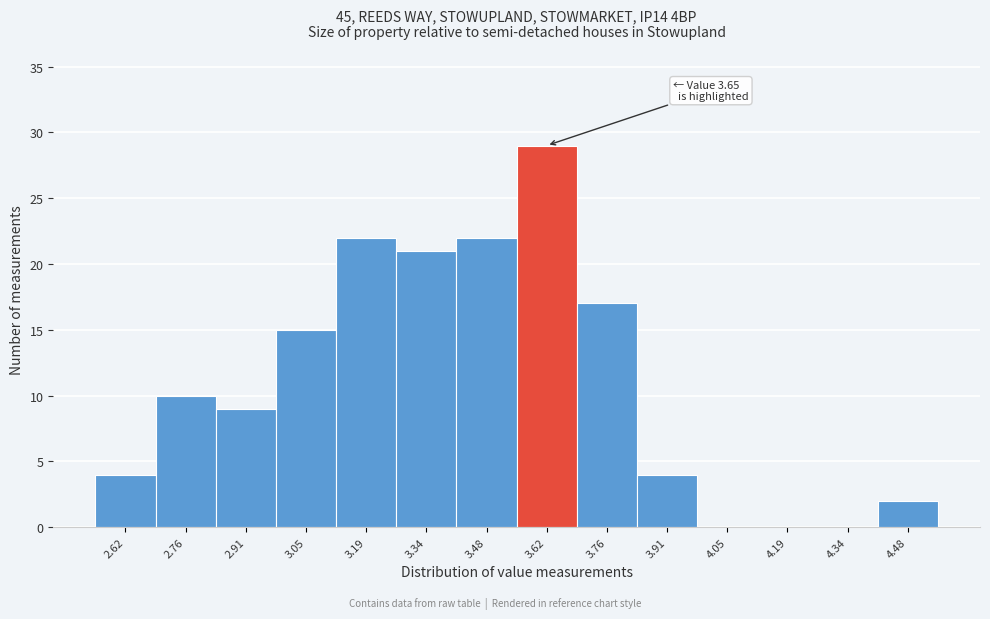

Over which range of the x-axis is the bar tallest?

3.56 to 3.70